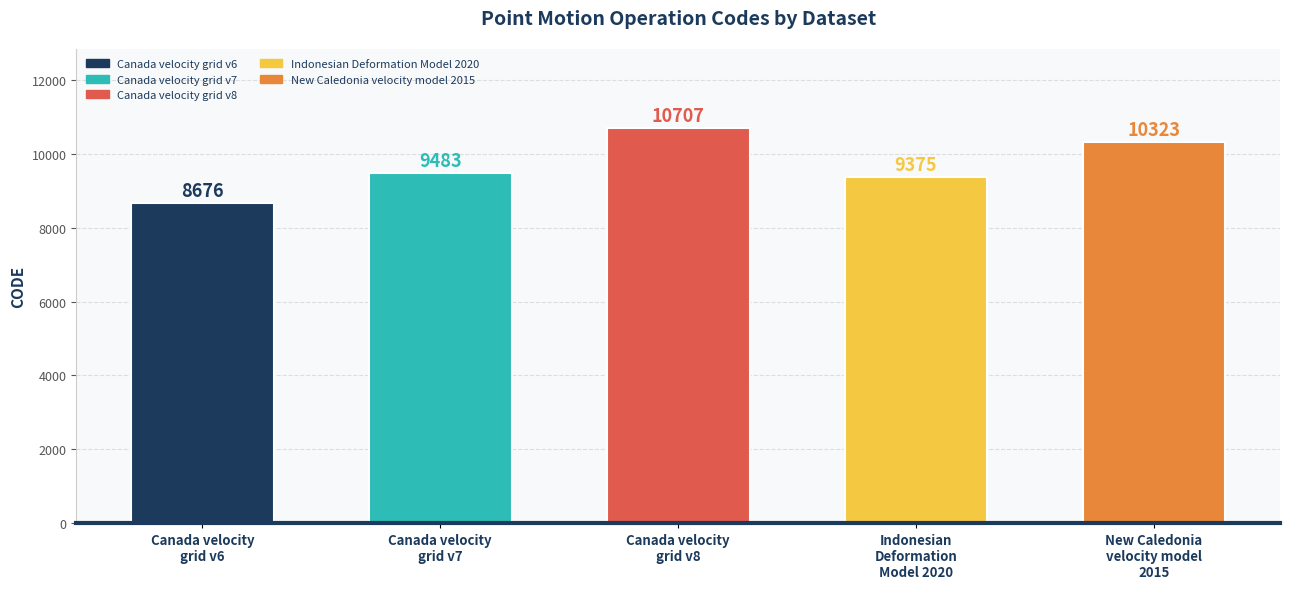

What position from the left is Indonesian
Deformation
Model 2020?

4